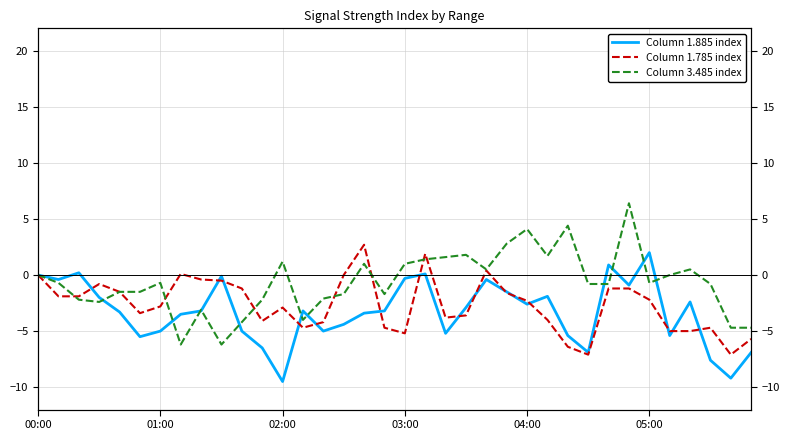

True or false: Column 1.885 index and Column 1.785 index intersect in this chart.

True